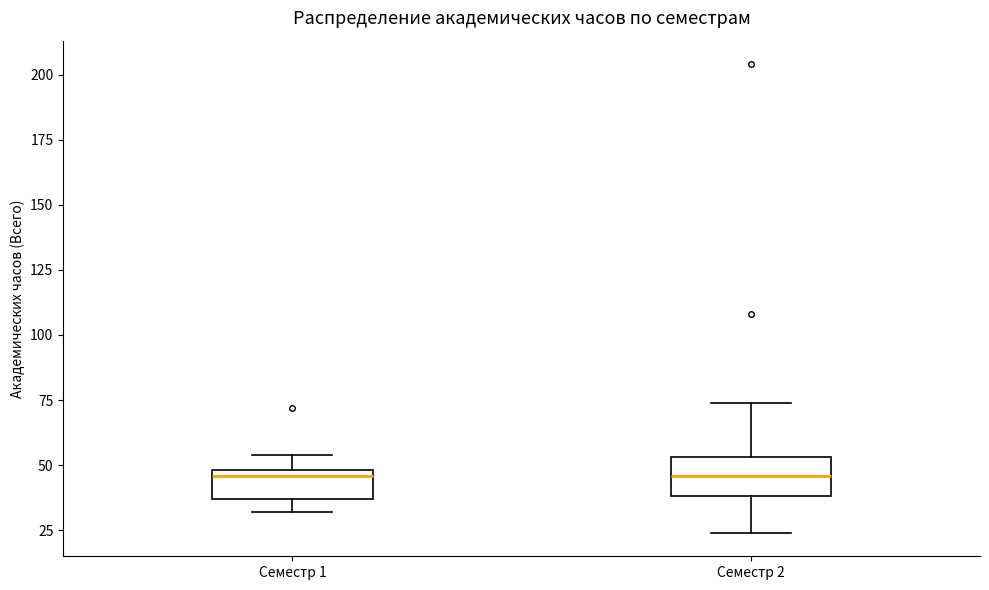

Where does the upper whisker of the box for Семестр 1 end on the y-axis? The values are not printed on the chart, so give them approximately, as read against the axis.

55